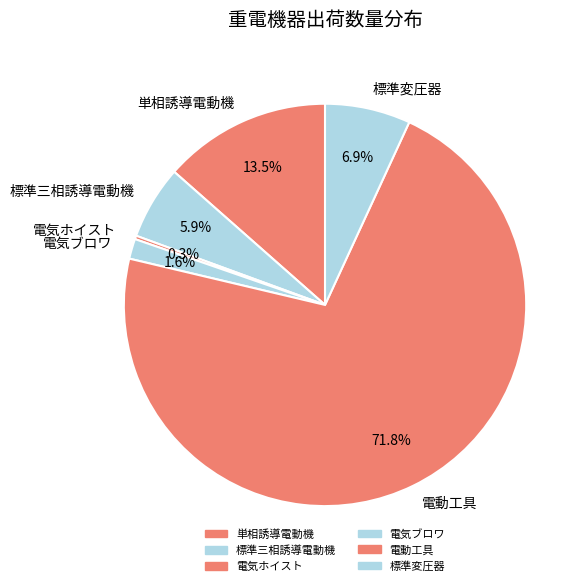

To the nearest percent, what percentage of the pie is 標準三相誘導電動機?

6%